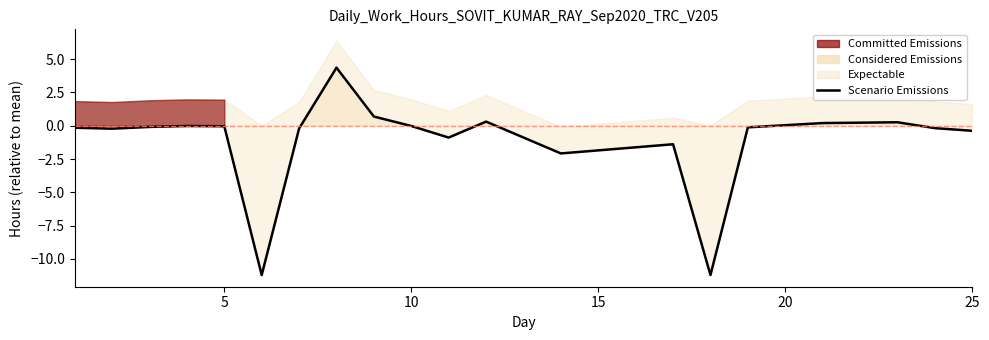

True or false: there are more than 2 points higher than both neighbors.

True